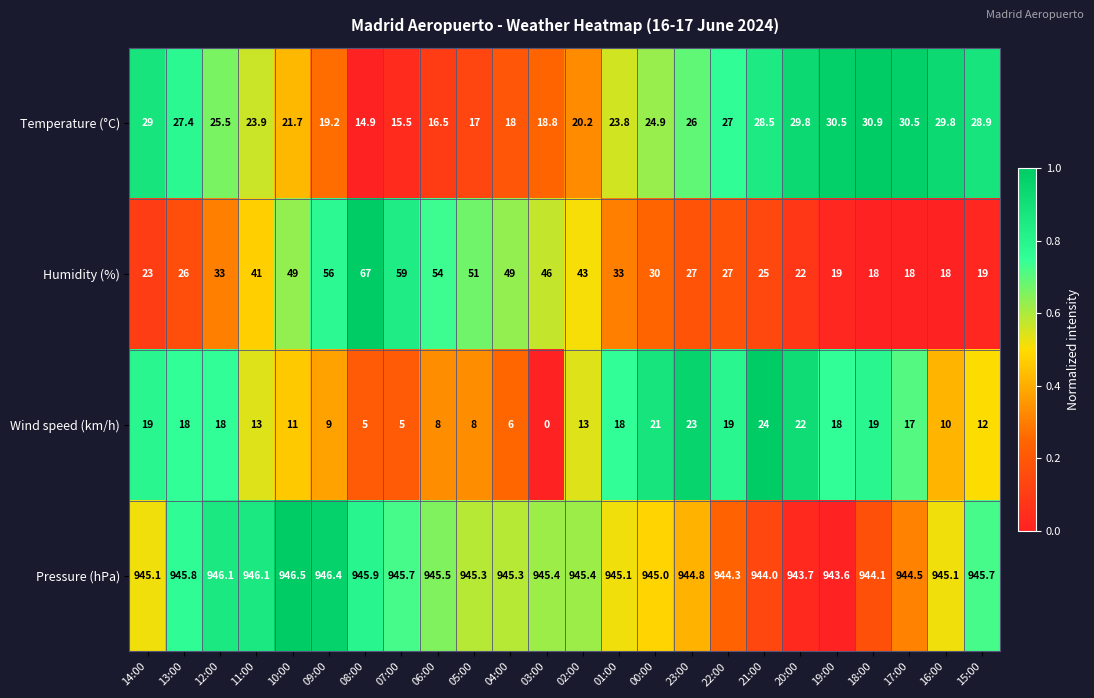

At which category is the sum across all series the highest?

08:00